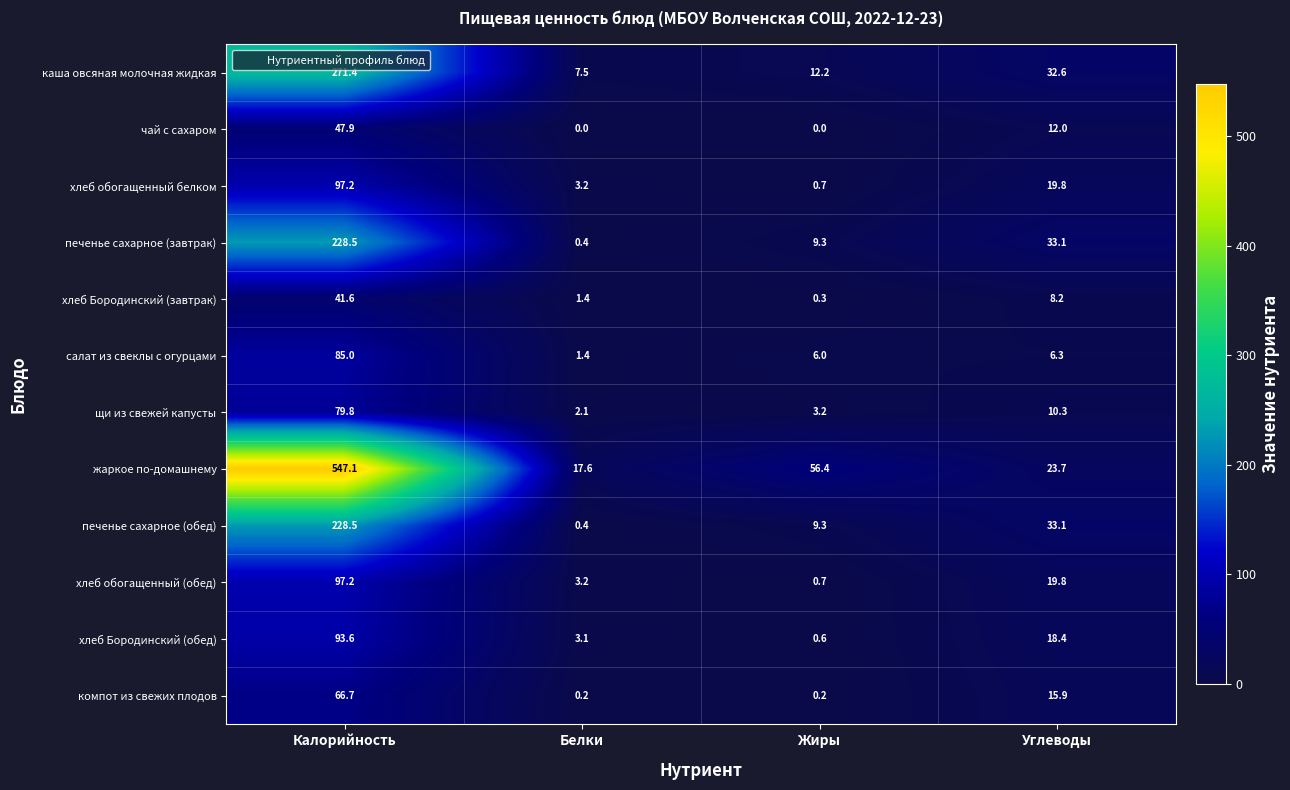

Which series has the largest range (max minus min)?

жаркое по-домашнему